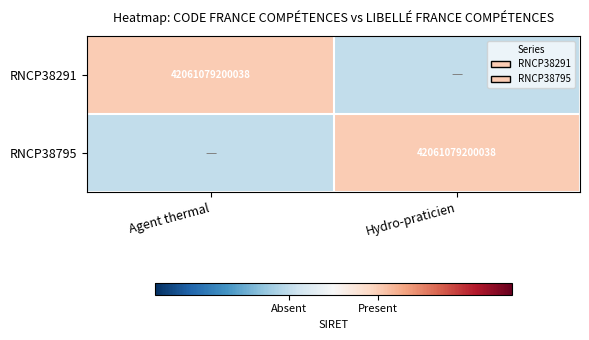

The value of RNCP38795 at Agent thermal is -0.2. True or false?

True